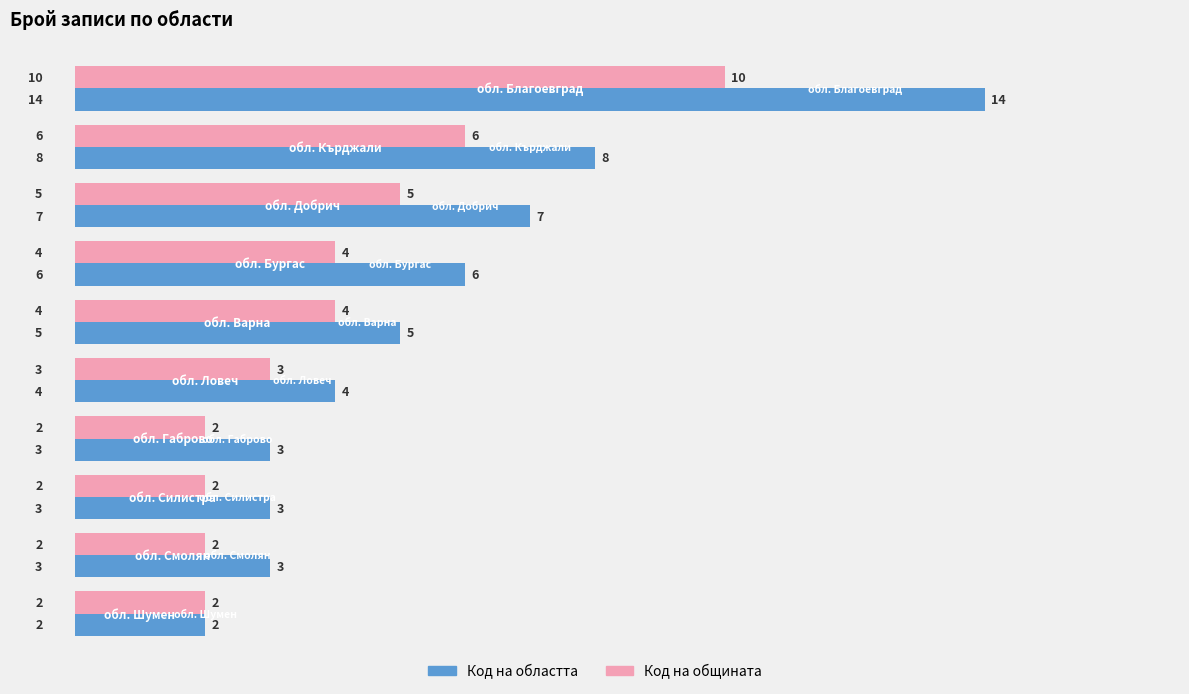

Which series has the largest range (max minus min)?

Код на областта